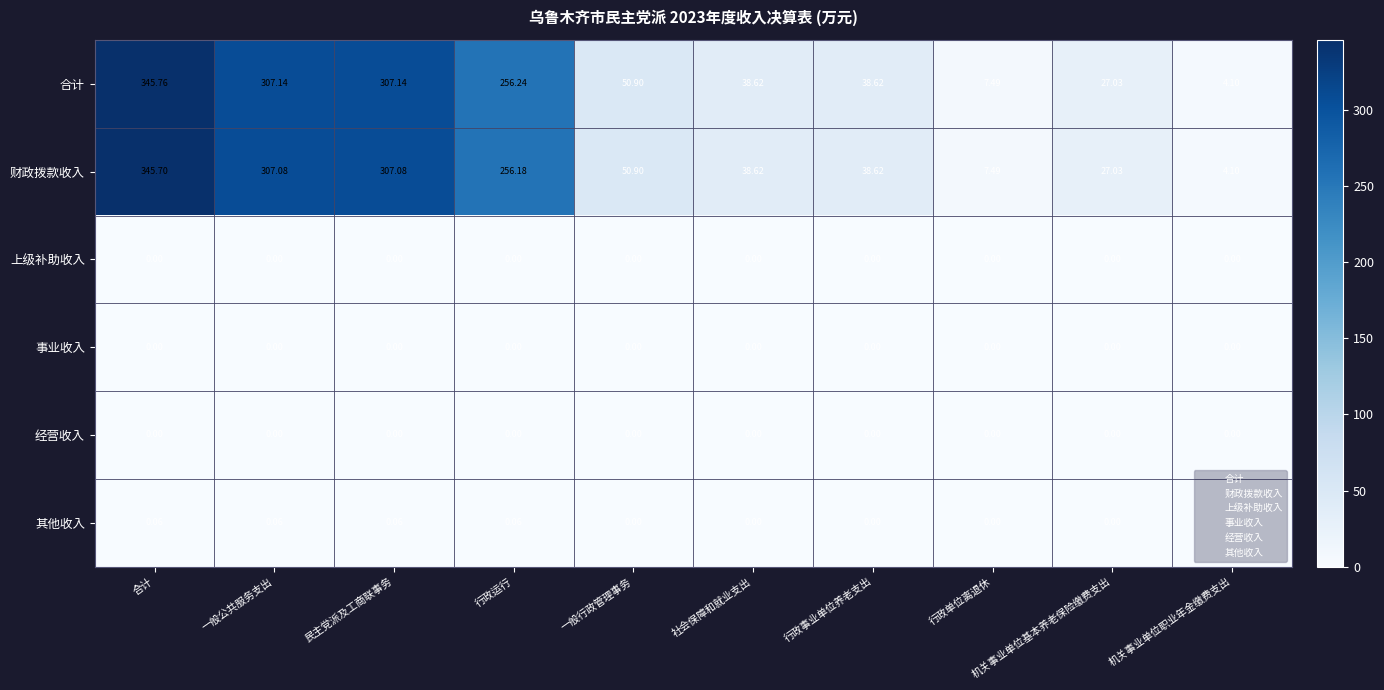

Which series has the largest total across all categories?

合计